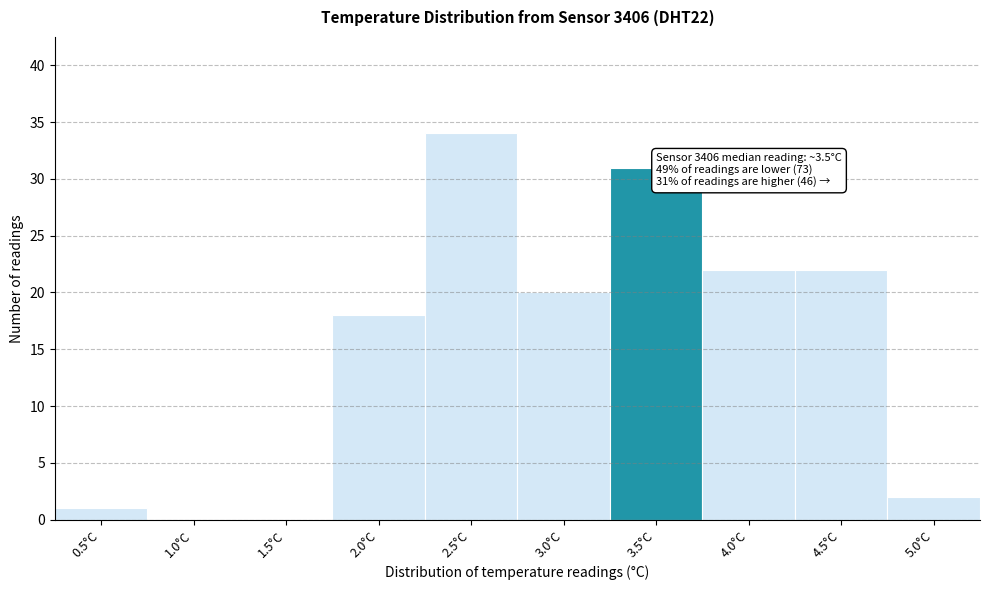

Reading right to left, what are all the values shown in this chart?

5.0°C=2	4.5°C=22	4.0°C=22	3.5°C=31	3.0°C=20	2.5°C=34	2.0°C=18	1.5°C=0	1.0°C=0	0.5°C=1